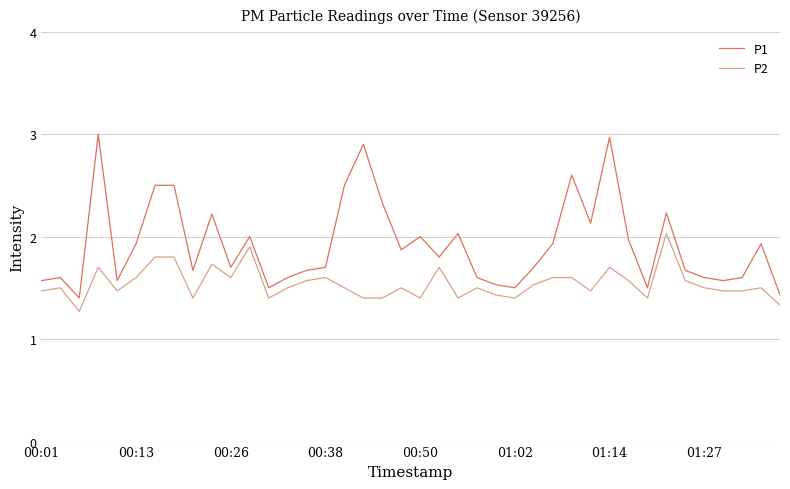

True or false: P1 and P2 cross at least once.

False